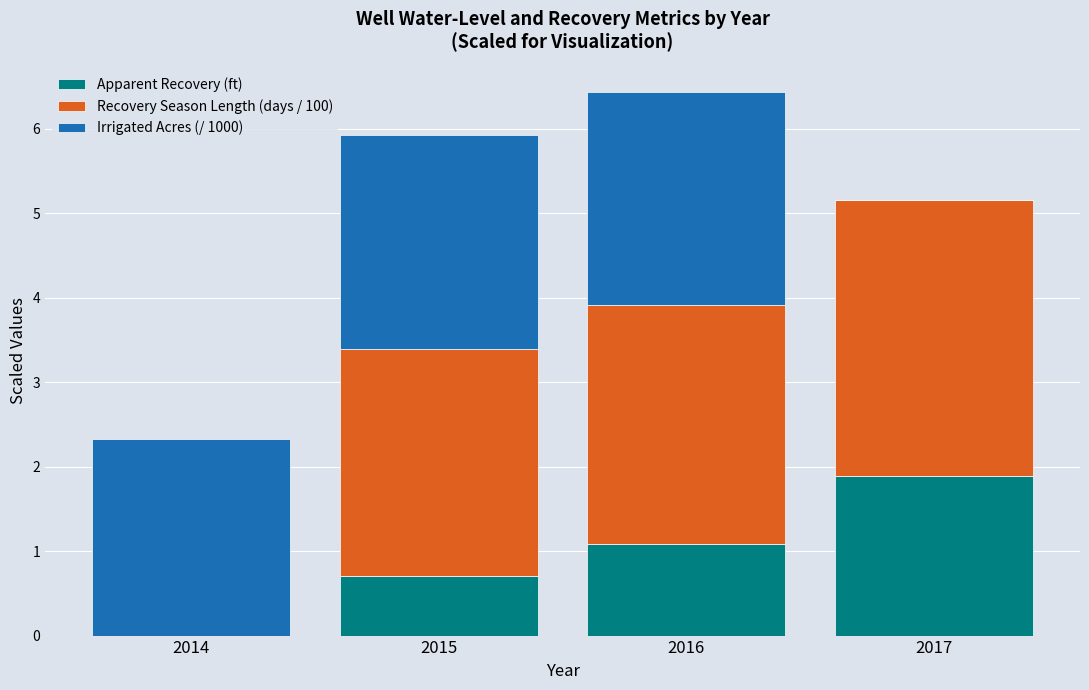

What is the sum of all Apparent Recovery (ft) values?

3.7